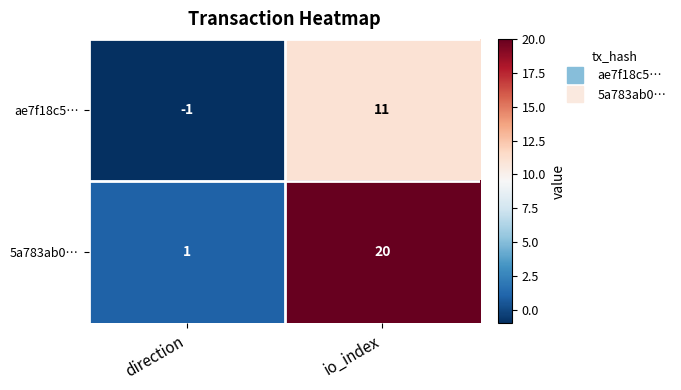

List the series in order of their overall mean, highest first.

5a783ab0…, ae7f18c5…